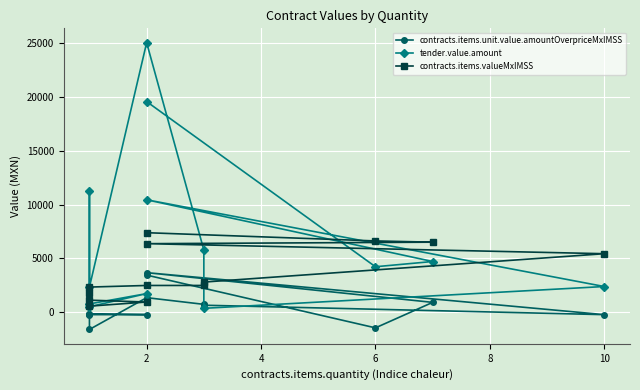

How many times do tender.value.amount and contracts.items.unit.value.amountOverpriceMxIMSS cross each other?

2